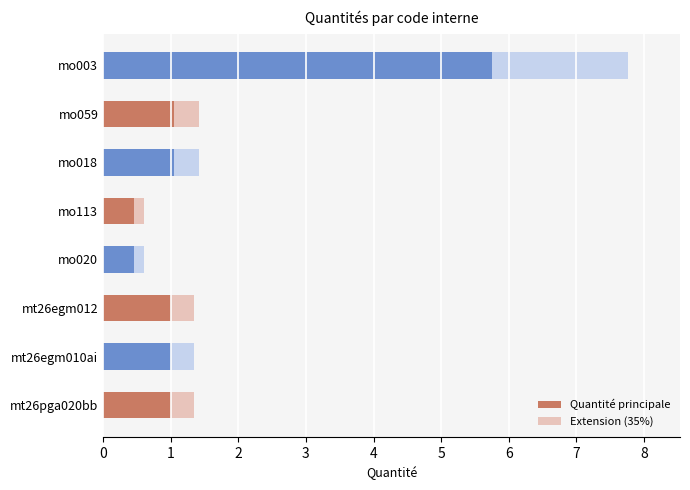

At which category is the sum across all series the highest?

mo003